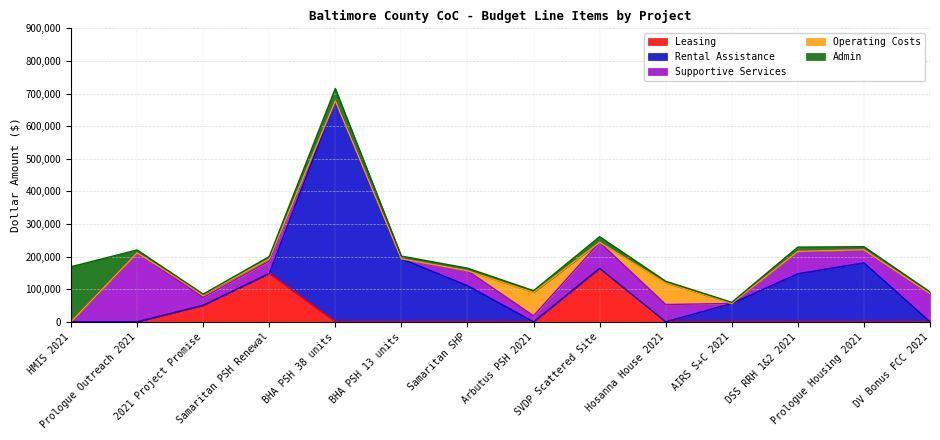

Where does the Supportive Services series first go above 40117?

Prologue Outreach 2021